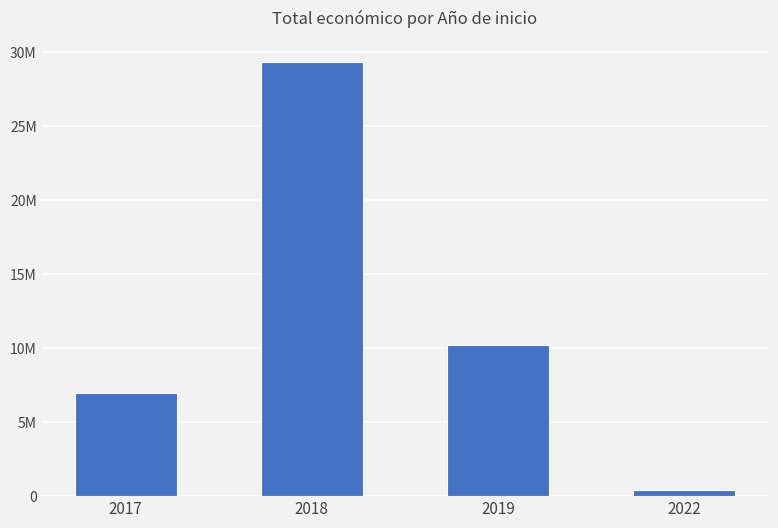

Which has a higher value, 2018 or 2022?

2018